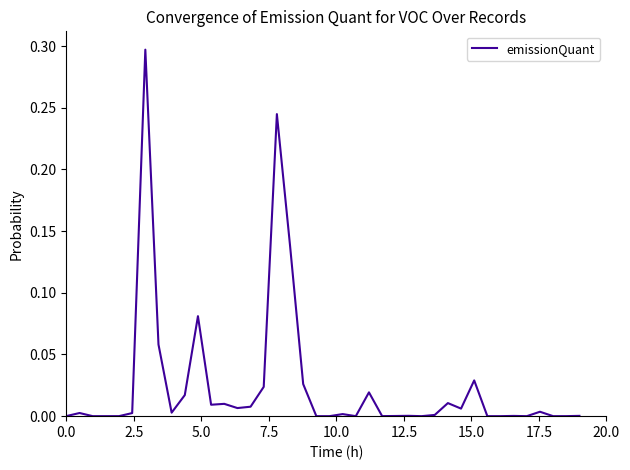

What is the maximum value shown in the chart?

0.3